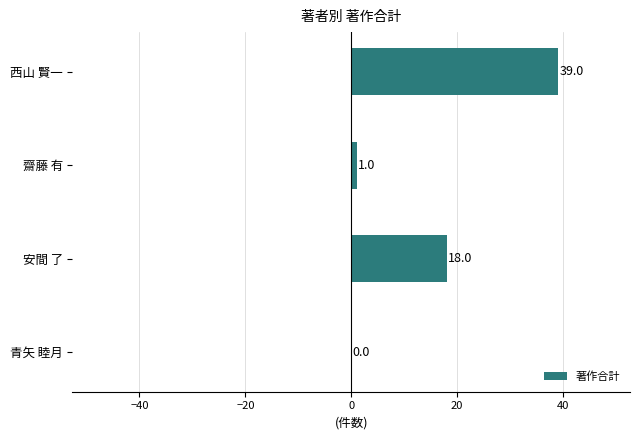

What is the sum of all values?

58